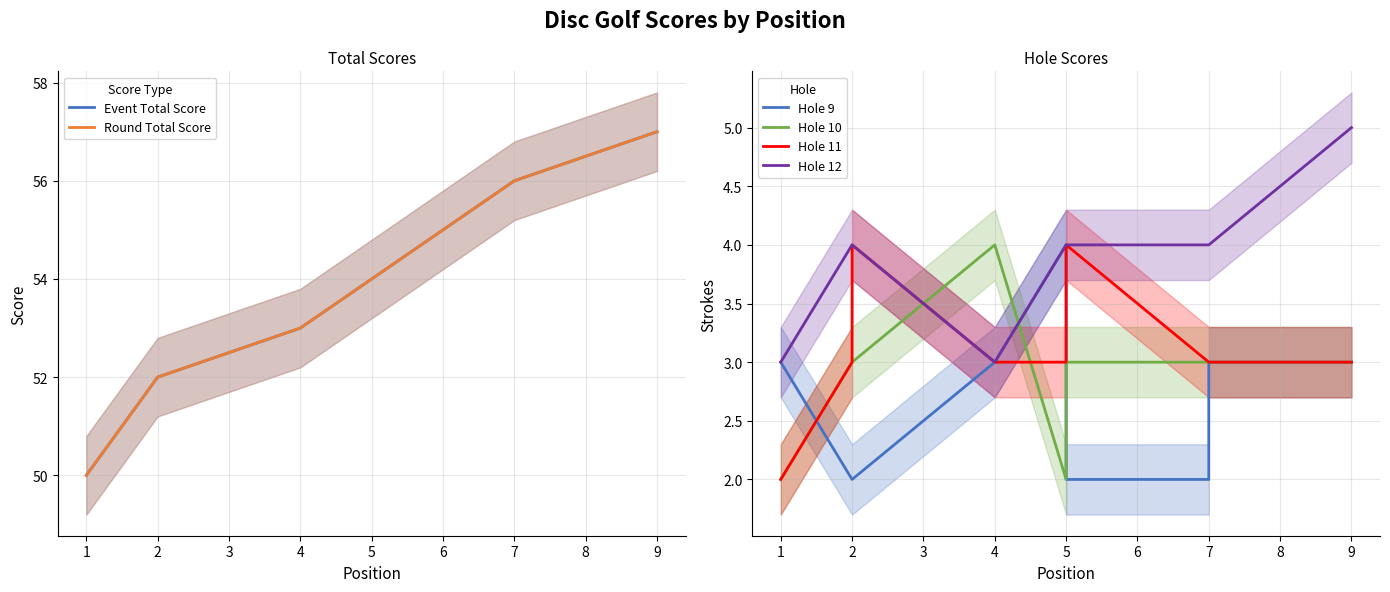

How many interior local valleys does the Hole 10 series have?

1